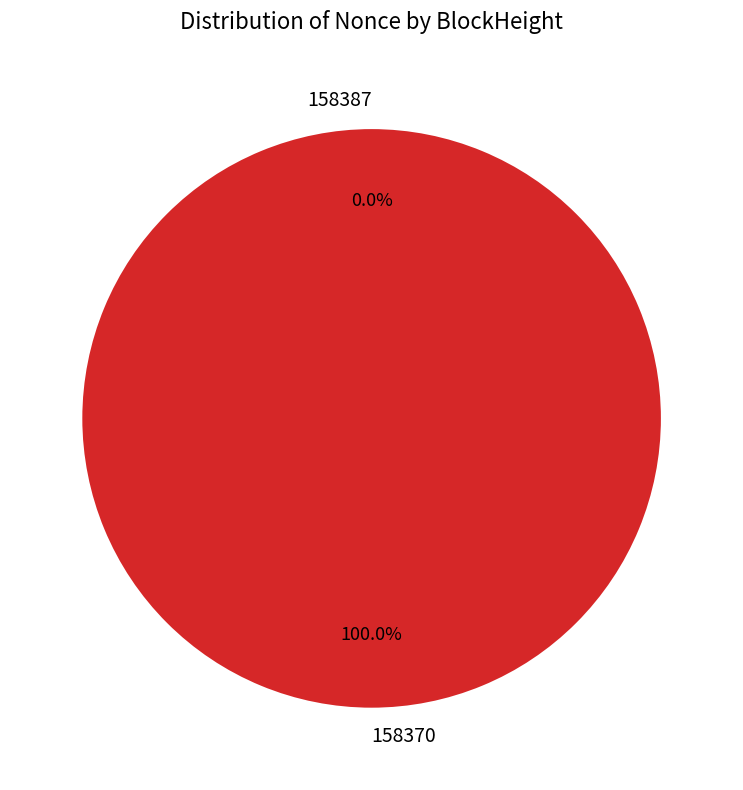

True or false: 158387 accounts for 6% of the total.

False